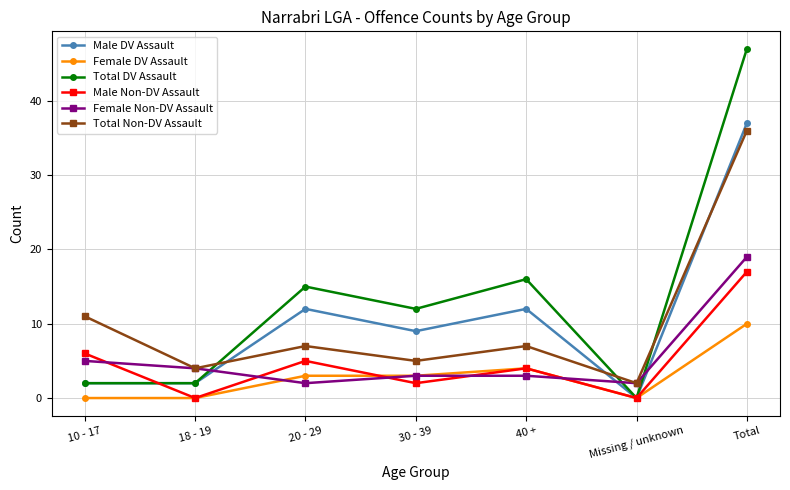

The value of Total Non-DV Assault at 30 - 39 is 2. True or false?

False